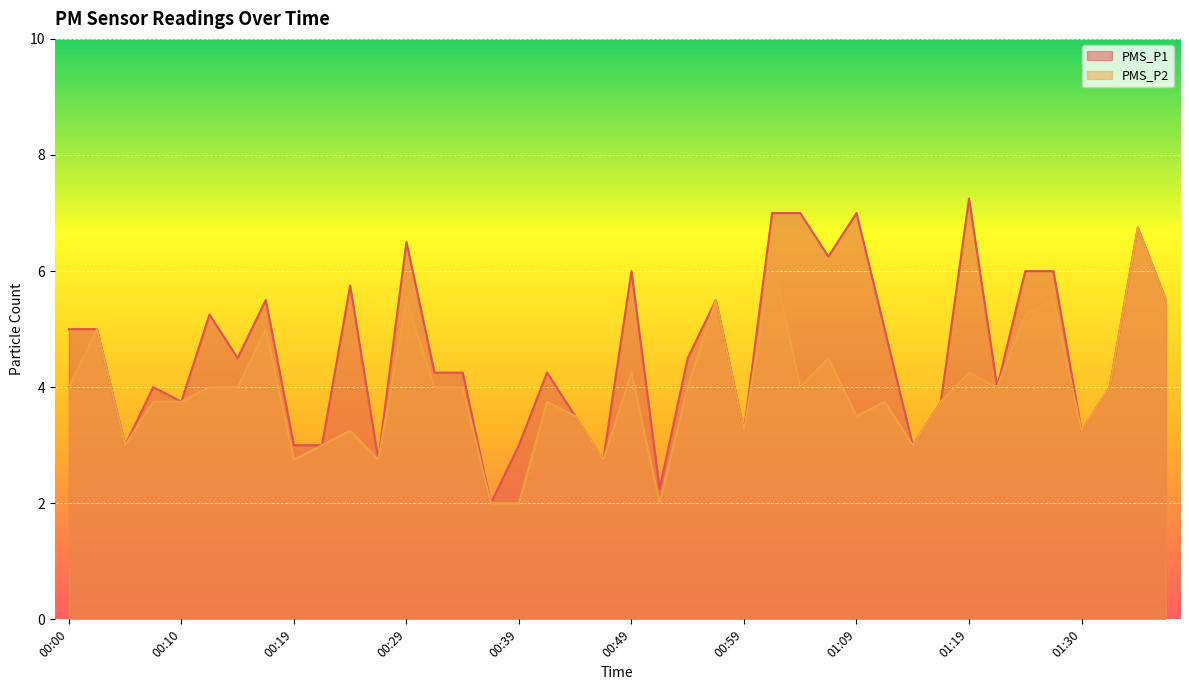

Reading left to right, what are all the values shown in this chart?

PMS_P1: 00:00=5.0	00:02=5.0	00:05=3.0	00:07=4.0	00:10=3.8	00:12=5.2	00:15=4.5	00:17=5.5	00:19=3.0	00:22=3.0	00:24=5.8	00:27=2.8	00:29=6.5	00:32=4.2	00:34=4.2	00:37=2.0	00:39=3.0	00:42=4.2	00:44=3.5	00:47=2.8	00:49=6.0	00:52=2.2	00:54=4.5	00:57=5.5	00:59=3.2	01:01=7.0	01:04=7.0	01:06=6.2	01:09=7.0	01:11=5.0	01:14=3.0	01:17=3.8	01:19=7.2	01:22=4.0	01:24=6.0	01:27=6.0	01:30=3.2	01:32=4.0	01:35=6.8	01:37=5.5
PMS_P2: 00:00=4.0	00:02=5.0	00:05=3.0	00:07=3.8	00:10=3.8	00:12=4.0	00:15=4.0	00:17=5.0	00:19=2.8	00:22=3.0	00:24=3.2	00:27=2.8	00:29=5.5	00:32=4.0	00:34=4.0	00:37=2.0	00:39=2.0	00:42=3.8	00:44=3.5	00:47=2.8	00:49=4.2	00:52=2.0	00:54=4.0	00:57=5.5	00:59=3.2	01:01=6.2	01:04=4.0	01:06=4.5	01:09=3.5	01:11=3.8	01:14=3.0	01:17=3.8	01:19=4.2	01:22=4.0	01:24=5.2	01:27=5.5	01:30=3.2	01:32=4.0	01:35=6.8	01:37=5.5